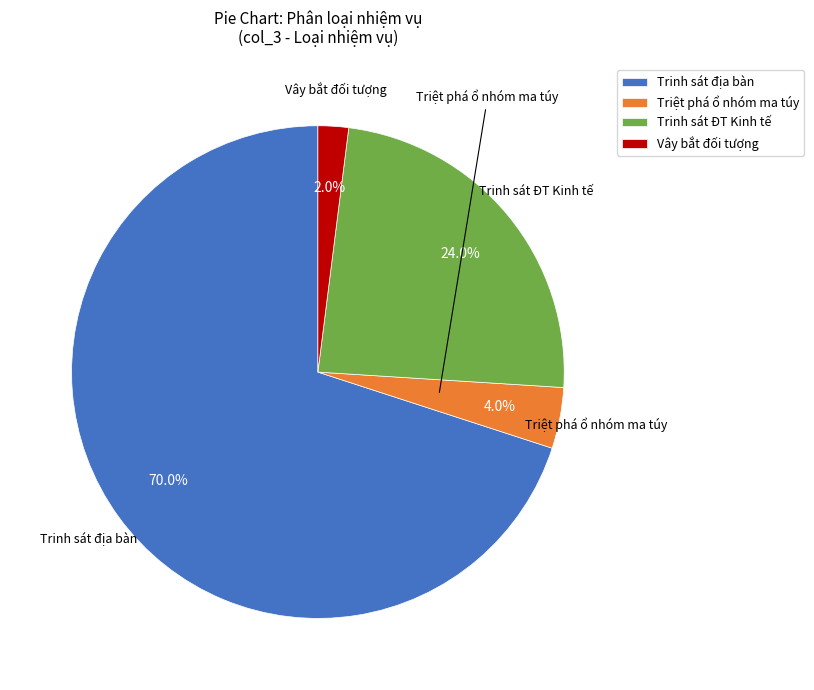

Count the number of slices in the pie.

4